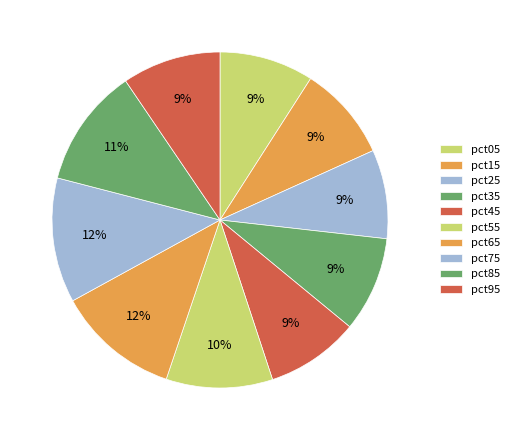

What percentage is the pct15 slice, to the nearest percent?

9%